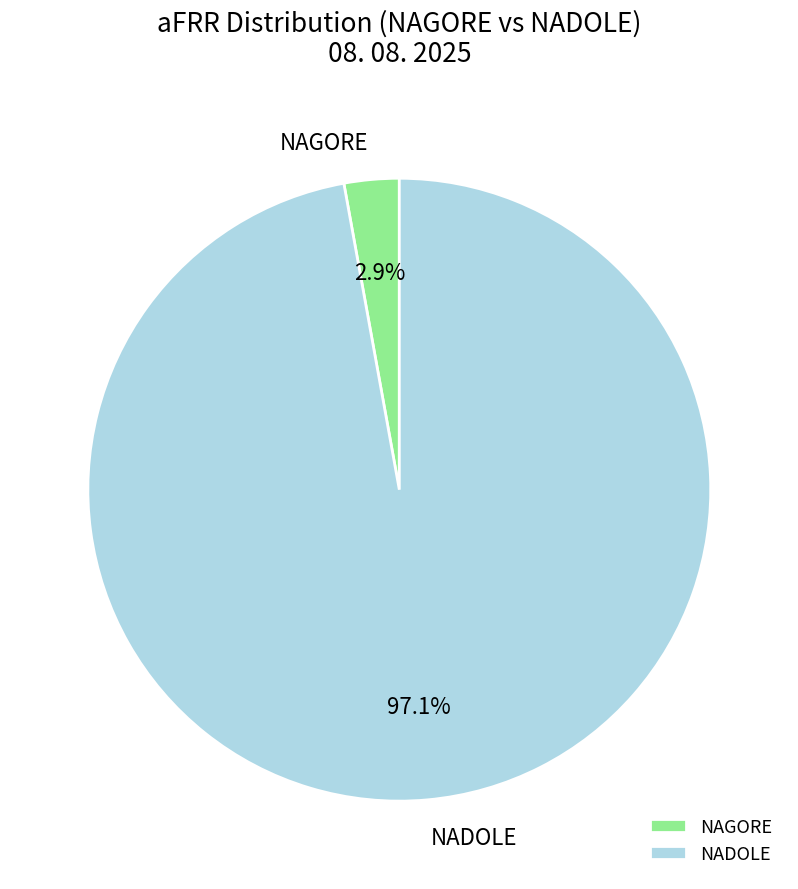

Between NADOLE and NAGORE, which is larger?

NADOLE